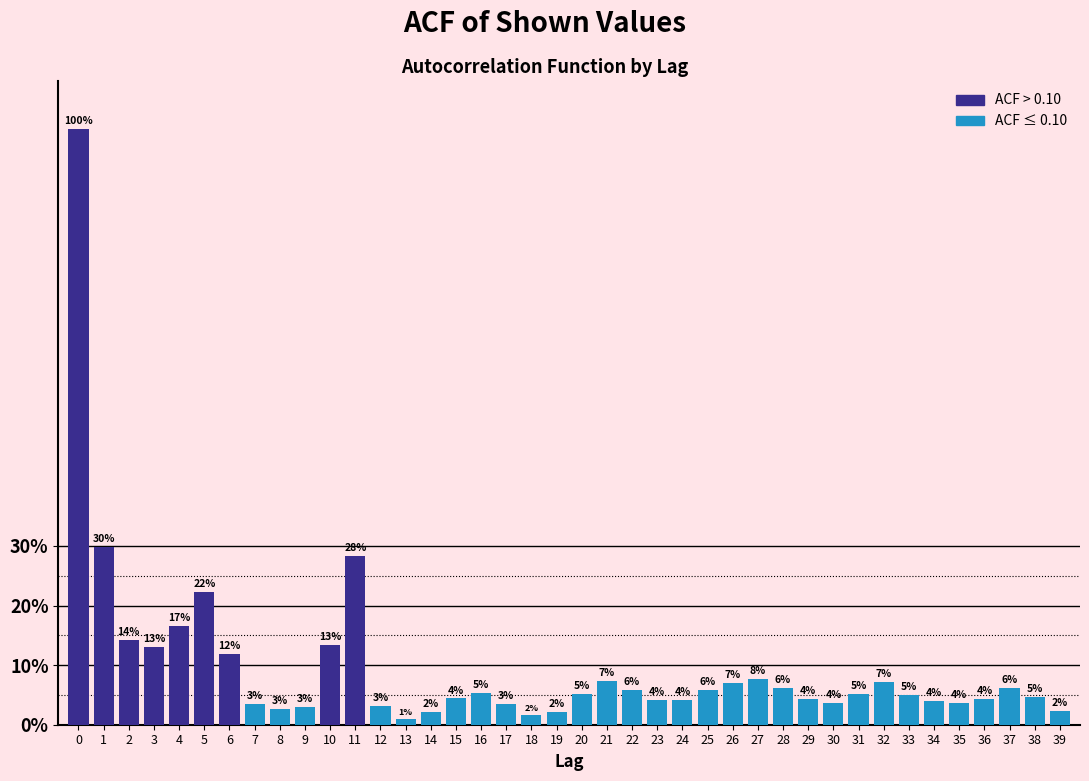

Does the chart contain any negative values?

No